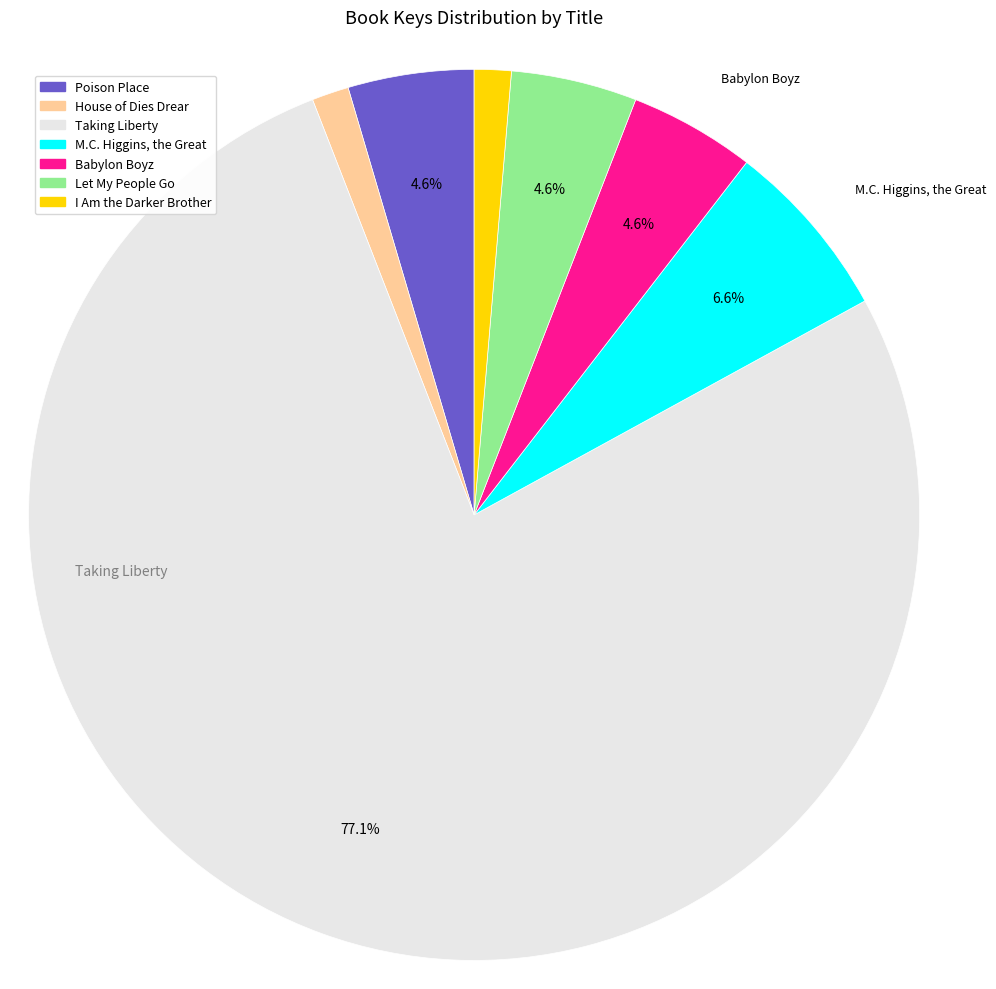

The M.C. Higgins, the Great slice represents 1% of the pie. True or false?

False